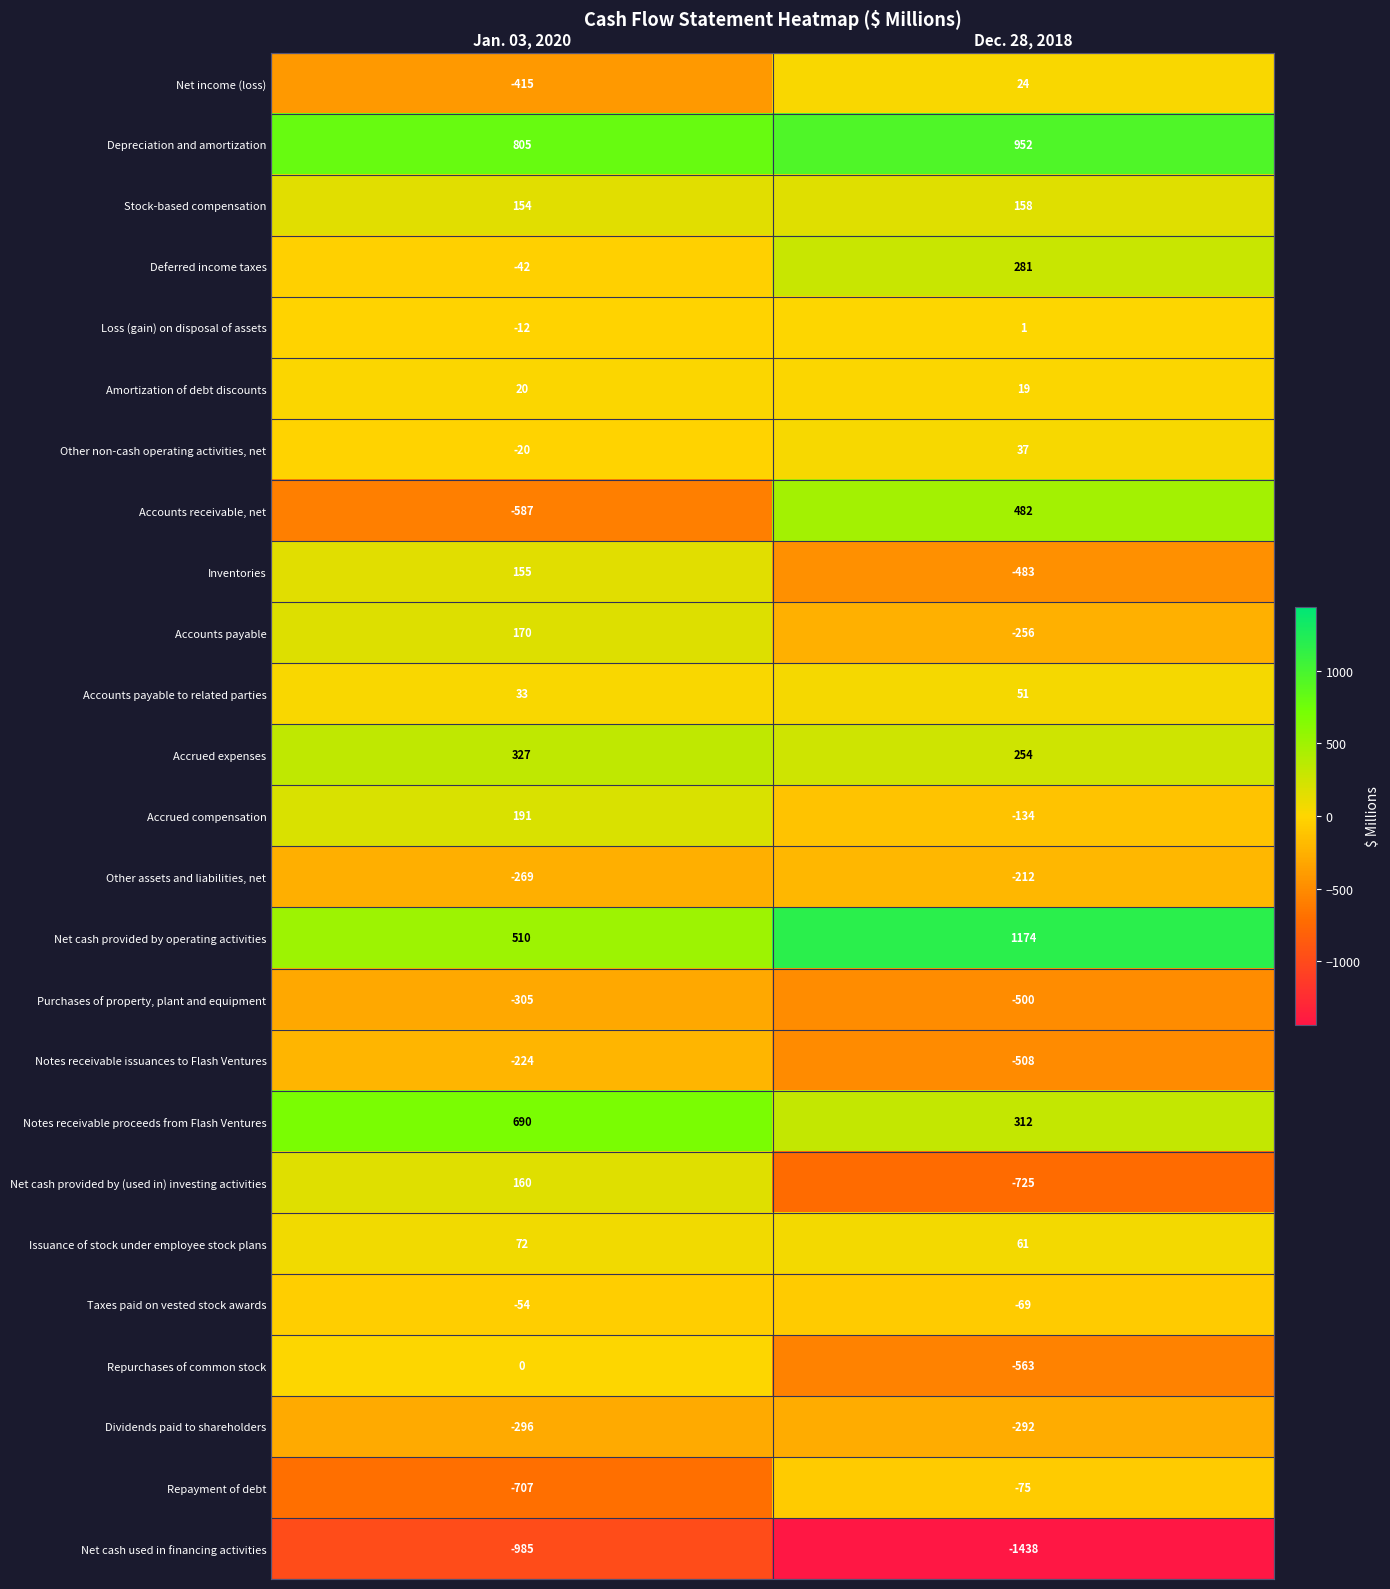

The Accrued expenses series shows 254 at Dec. 28, 2018. True or false?

True